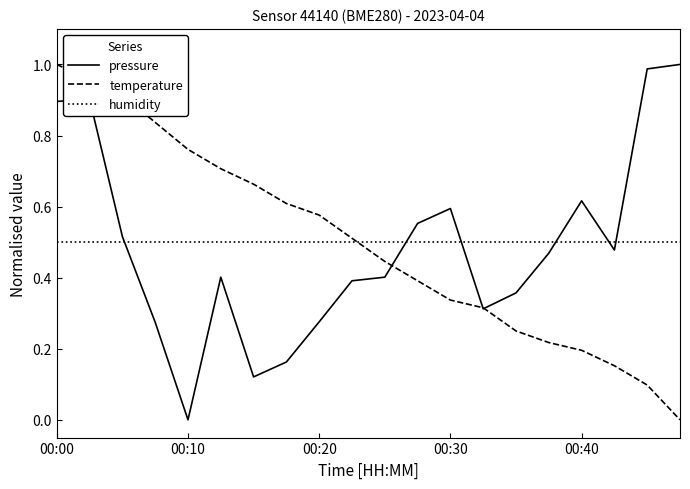

How many intersections are there between temperature and pressure?

3